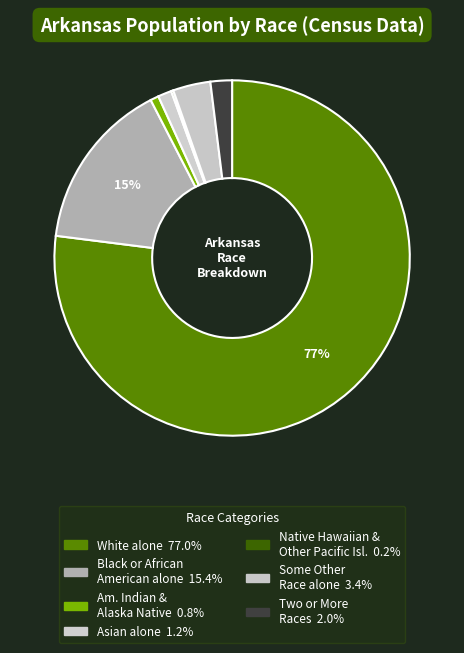

To the nearest percent, what is the difference between the largest and smallest slice percentages?

77%